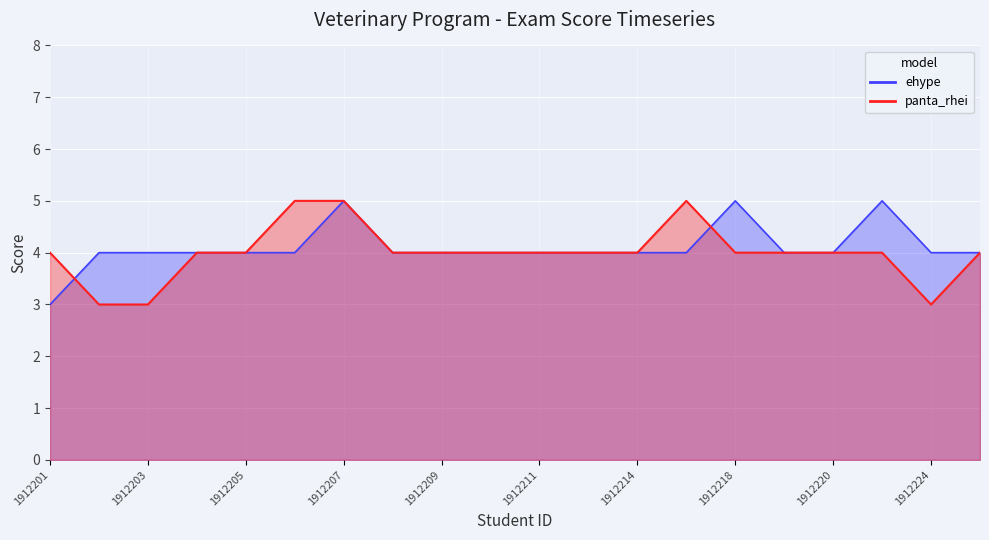

Between 1912201 and 1912205, which series saw the biggest shift?

ehype